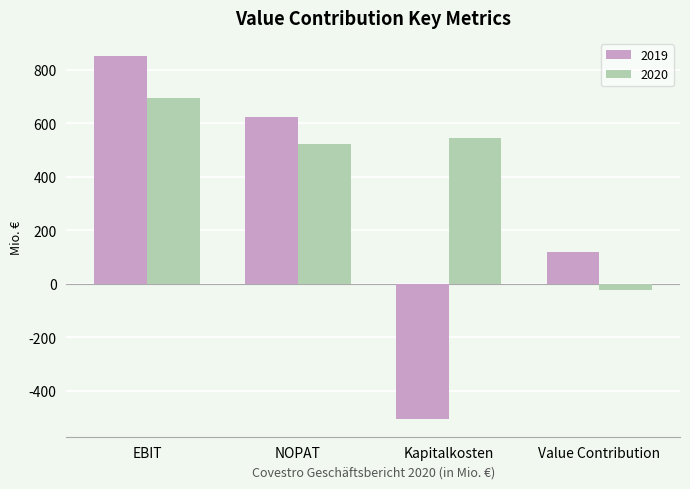

True or false: 2019 has a value of 66 at Value Contribution.

False